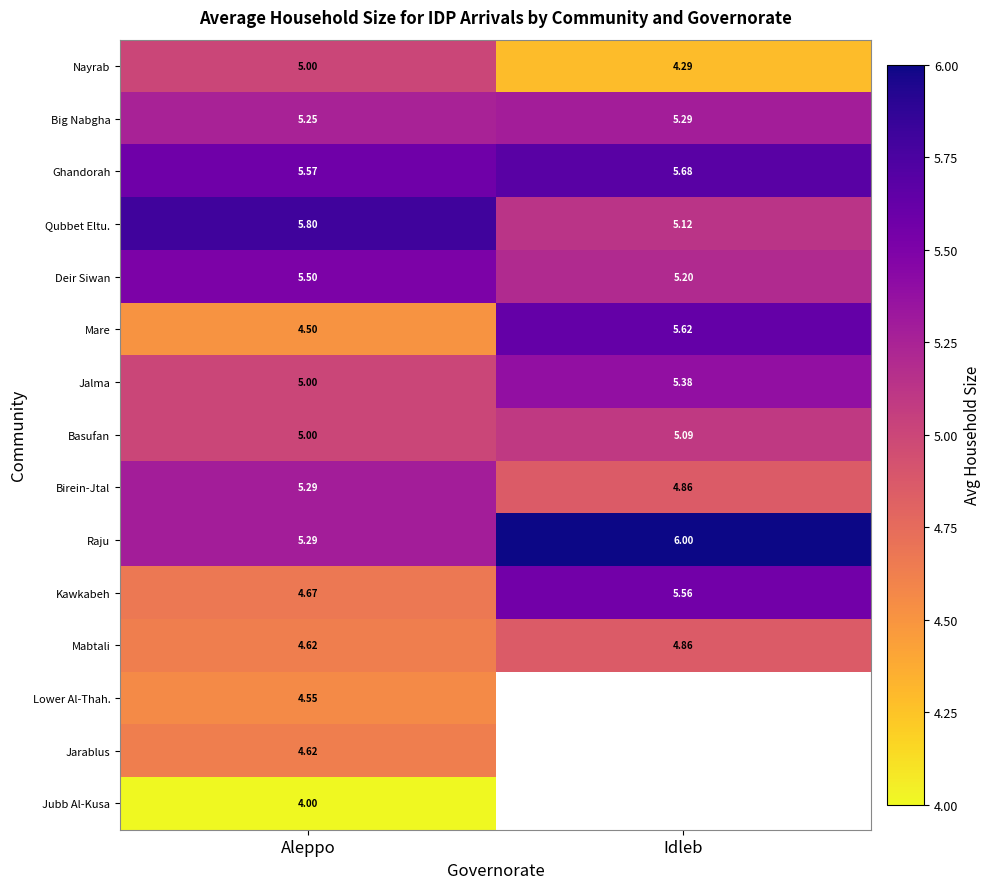

What is the sum of the Jalma values at Aleppo and Idleb?

10.4